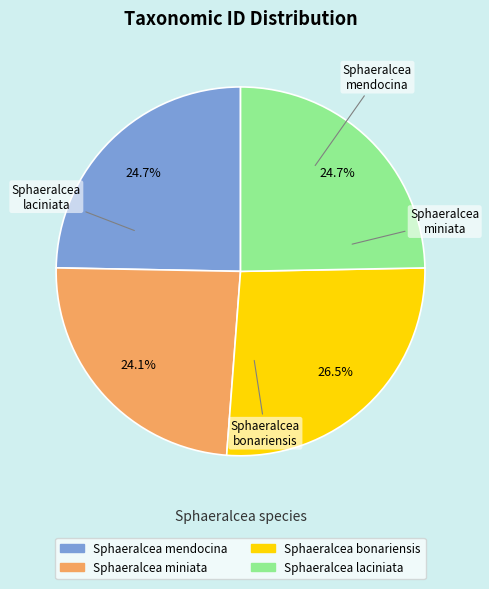

Which has a higher value, Sphaeralcea laciniata or Sphaeralcea bonariensis?

Sphaeralcea bonariensis